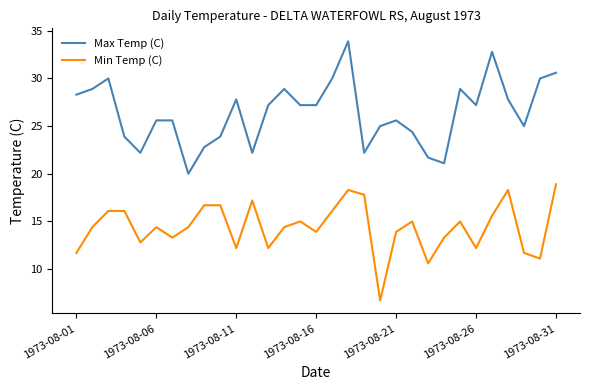

Which series has the largest total across all categories?

Max Temp (C)